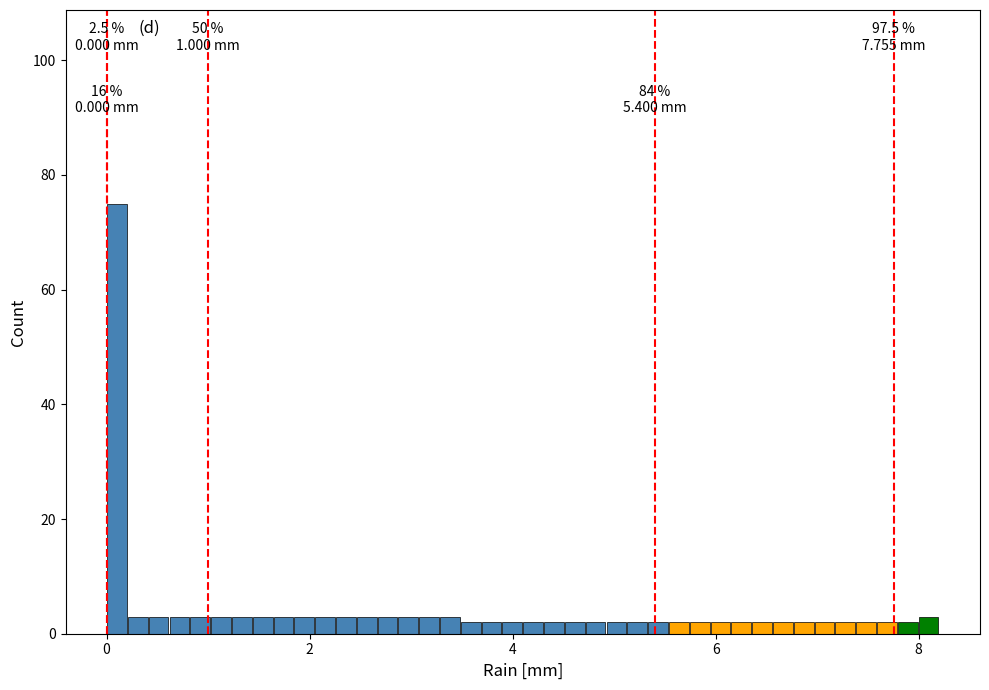

Around what value on the x-axis is the tallest bar? Give the approximate position of its centre, as read against the axis.

0.2